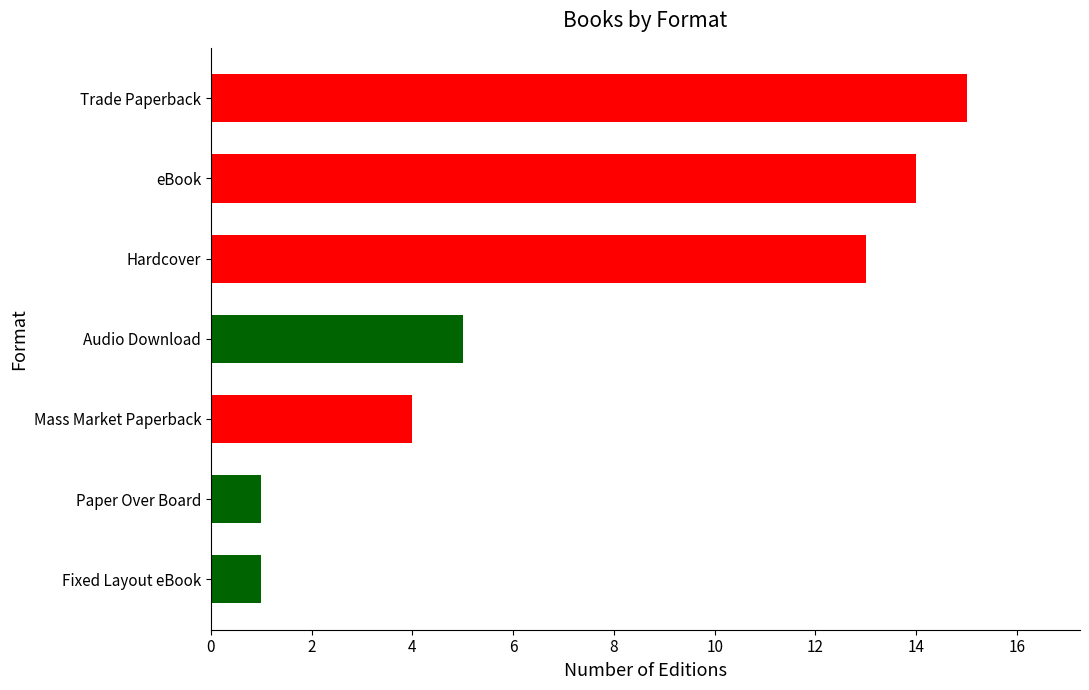

What is the sum of all values?

53